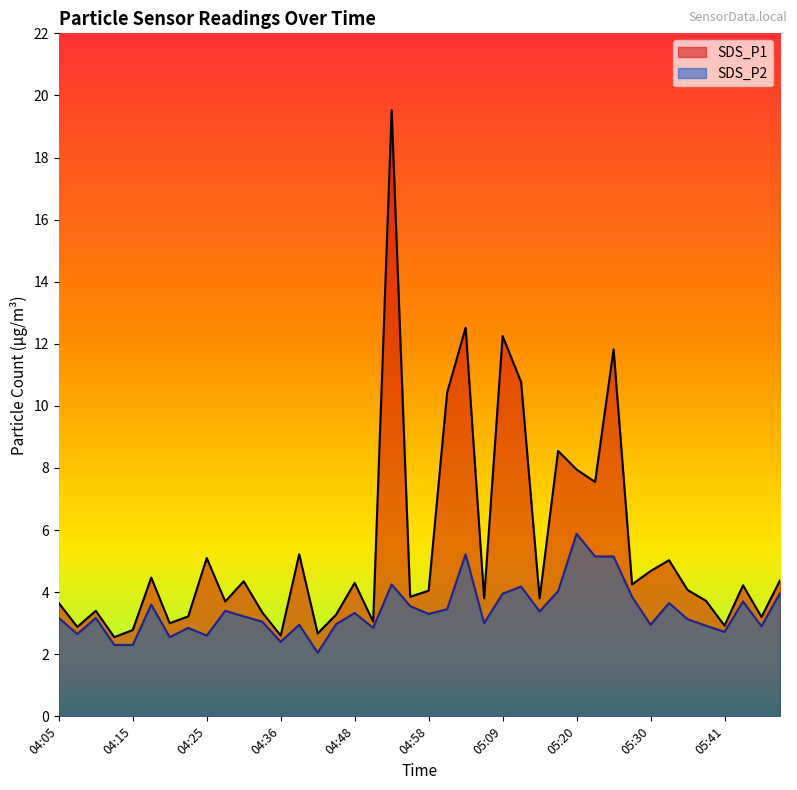

Which series has the largest range (max minus min)?

SDS_P1